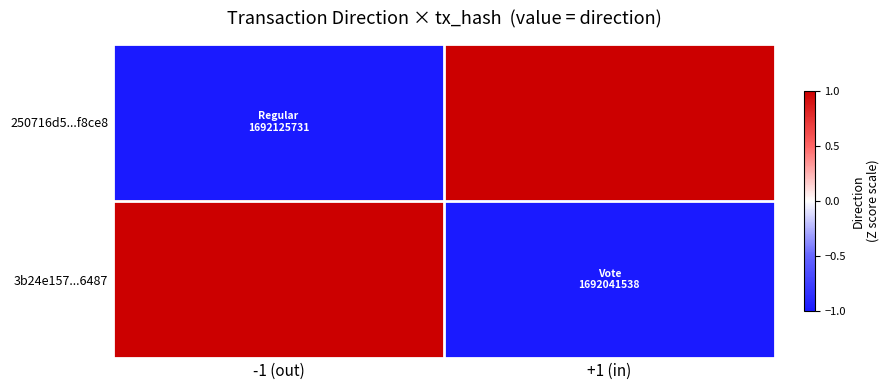

Between -1 (out) and +1 (in), which is larger?

+1 (in)